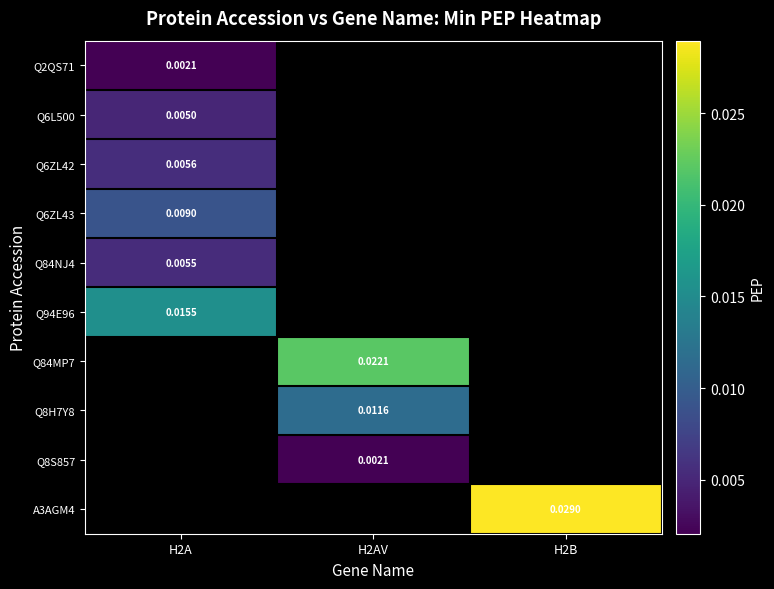

Count the number of categories in the chart.

3